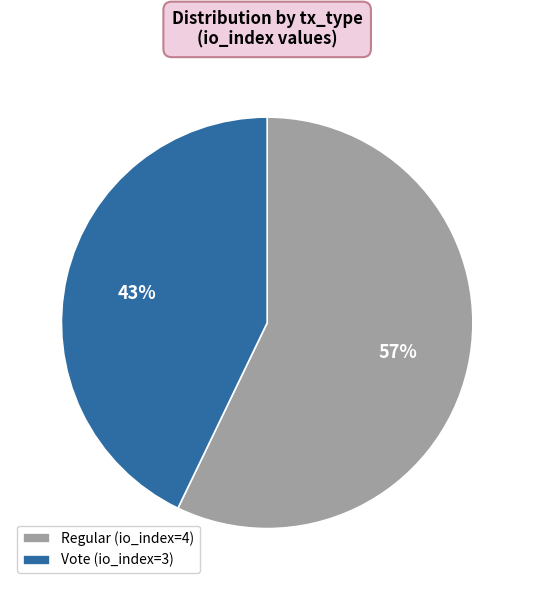

To the nearest percent, what percentage of the pie is Regular?

57%